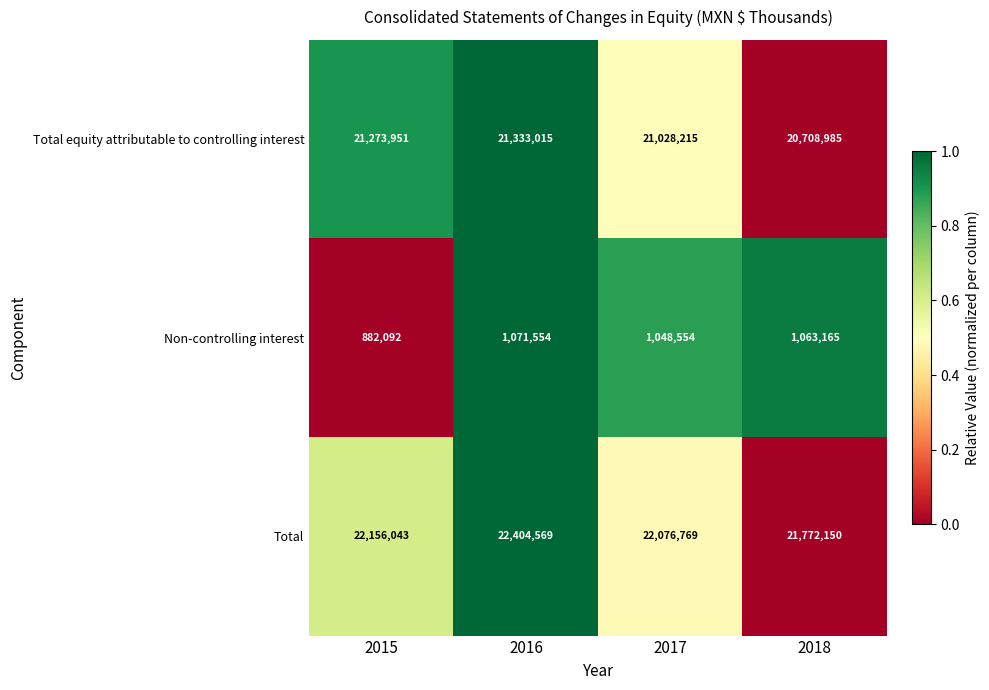

Where does the Non-controlling interest series first go above 1063165?

2016